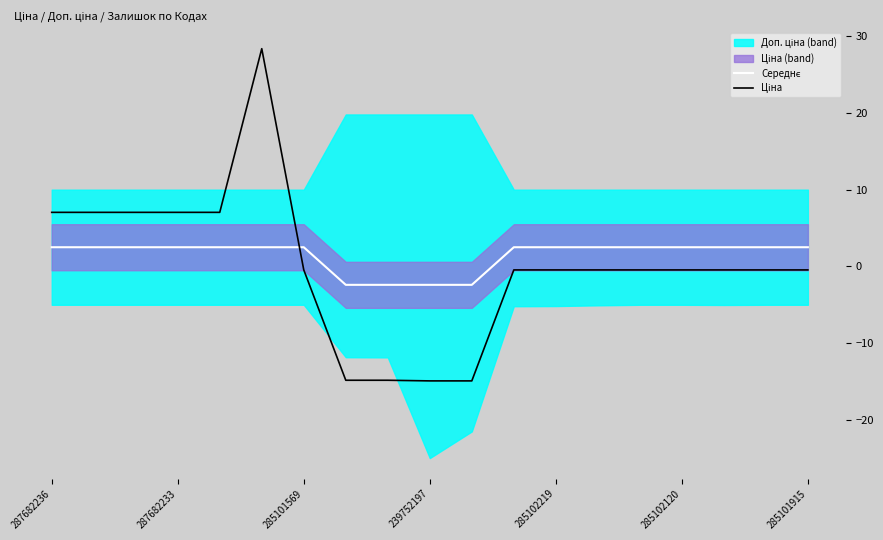

Is the value of Середнє at 8 greater than the value of Ціна at 14?

No